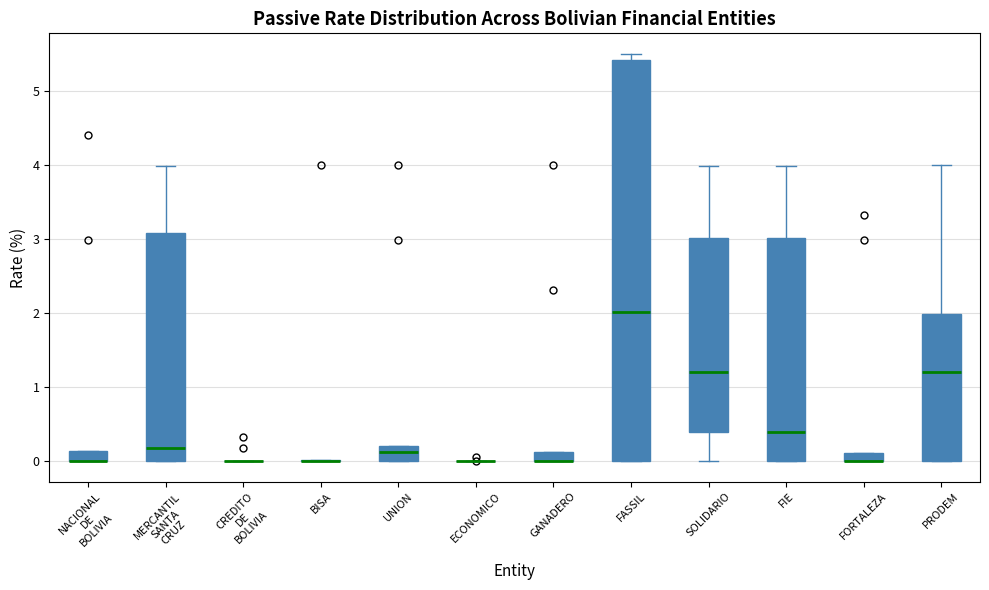

Where is the lower edge of the box for FASSIL on the y-axis? The values are not printed on the chart, so give them approximately, as read against the axis.

0.0